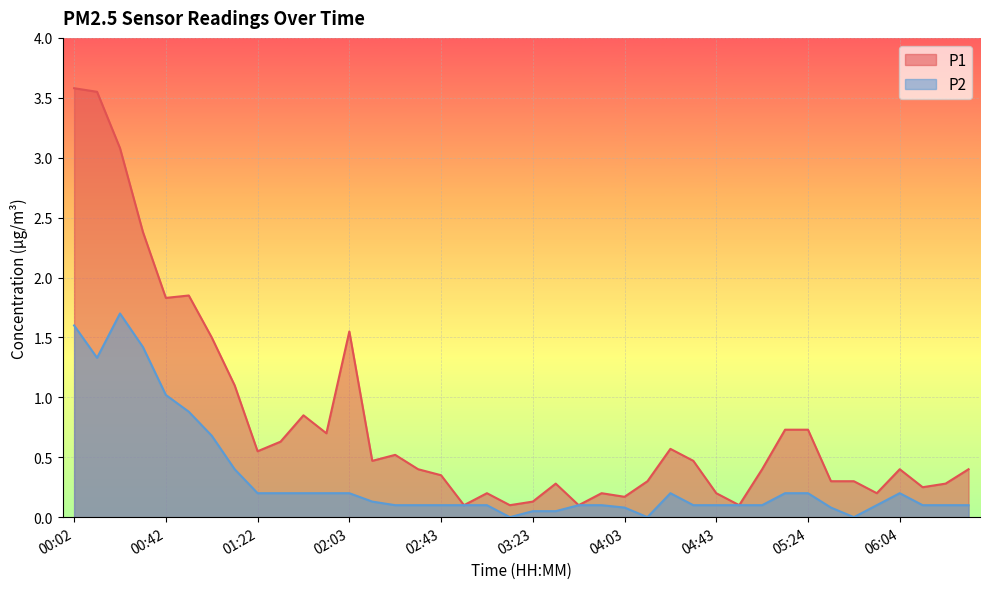

What is the total value across all series at 04:43?

0.3